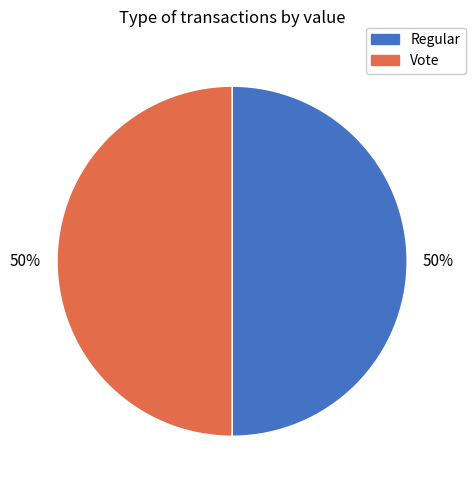

The Vote slice represents 41% of the pie. True or false?

False